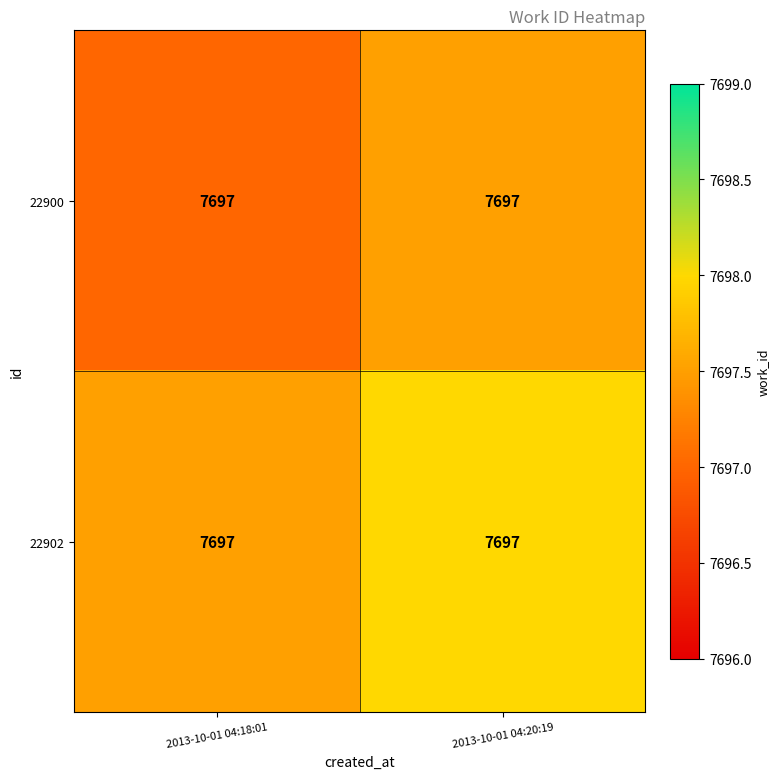

Which category has the highest value across all series?

2013-10-01 04:20:19